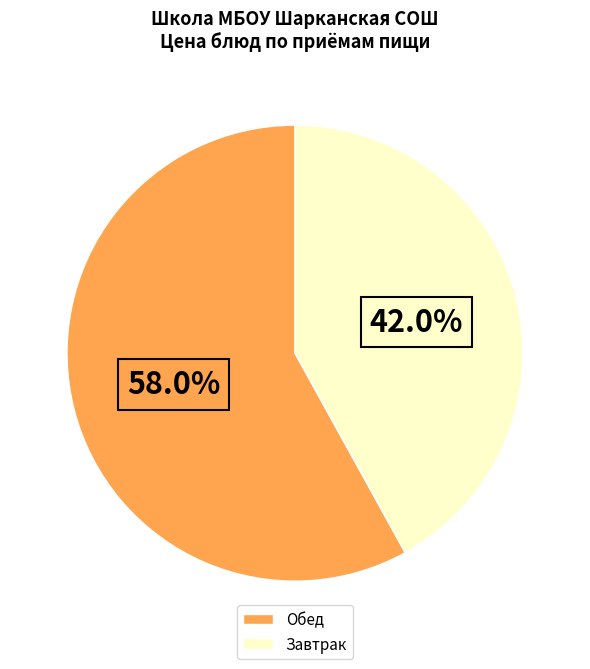

Between Обед and Завтрак, which is larger?

Обед